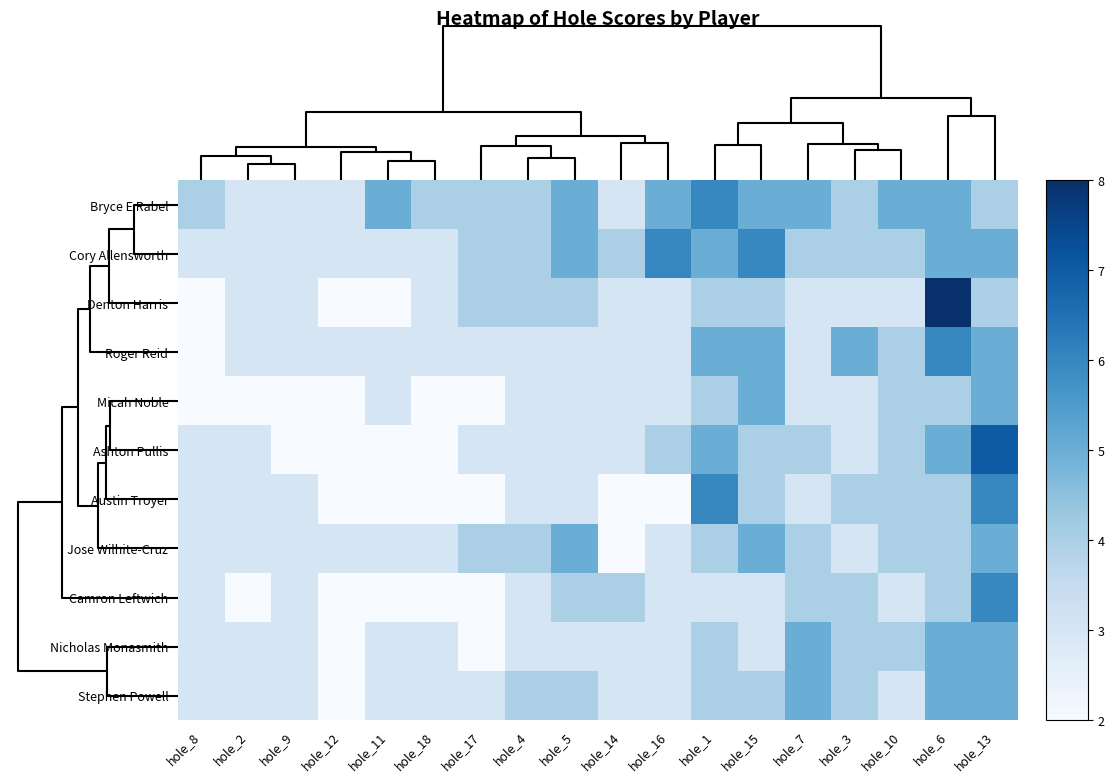

Reading left to right, extract all data points from this chart.

Bryce E Rabel: hole_8=4	hole_2=3	hole_9=3	hole_12=3	hole_11=5	hole_18=4	hole_17=4	hole_4=4	hole_5=5	hole_14=3	hole_16=5	hole_1=6	hole_15=5	hole_7=5	hole_3=4	hole_10=5	hole_6=5	hole_13=4
Cory Allensworth: hole_8=3	hole_2=3	hole_9=3	hole_12=3	hole_11=3	hole_18=3	hole_17=4	hole_4=4	hole_5=5	hole_14=4	hole_16=6	hole_1=5	hole_15=6	hole_7=4	hole_3=4	hole_10=4	hole_6=5	hole_13=5
Denton Harris: hole_8=2	hole_2=3	hole_9=3	hole_12=2	hole_11=2	hole_18=3	hole_17=4	hole_4=4	hole_5=4	hole_14=3	hole_16=3	hole_1=4	hole_15=4	hole_7=3	hole_3=3	hole_10=3	hole_6=8	hole_13=4
Roger Reid: hole_8=2	hole_2=3	hole_9=3	hole_12=3	hole_11=3	hole_18=3	hole_17=3	hole_4=3	hole_5=3	hole_14=3	hole_16=3	hole_1=5	hole_15=5	hole_7=3	hole_3=5	hole_10=4	hole_6=6	hole_13=5
Micah Noble: hole_8=2	hole_2=2	hole_9=2	hole_12=2	hole_11=3	hole_18=2	hole_17=2	hole_4=3	hole_5=3	hole_14=3	hole_16=3	hole_1=4	hole_15=5	hole_7=3	hole_3=3	hole_10=4	hole_6=4	hole_13=5
Ashton Pullis: hole_8=3	hole_2=3	hole_9=2	hole_12=2	hole_11=2	hole_18=2	hole_17=3	hole_4=3	hole_5=3	hole_14=3	hole_16=4	hole_1=5	hole_15=4	hole_7=4	hole_3=3	hole_10=4	hole_6=5	hole_13=7
Austin Troyer: hole_8=3	hole_2=3	hole_9=3	hole_12=2	hole_11=2	hole_18=2	hole_17=2	hole_4=3	hole_5=3	hole_14=2	hole_16=2	hole_1=6	hole_15=4	hole_7=3	hole_3=4	hole_10=4	hole_6=4	hole_13=6
Jose Wilhite-Cruz: hole_8=3	hole_2=3	hole_9=3	hole_12=3	hole_11=3	hole_18=3	hole_17=4	hole_4=4	hole_5=5	hole_14=2	hole_16=3	hole_1=4	hole_15=5	hole_7=4	hole_3=3	hole_10=4	hole_6=4	hole_13=5
Camron Leftwich: hole_8=3	hole_2=2	hole_9=3	hole_12=2	hole_11=2	hole_18=2	hole_17=2	hole_4=3	hole_5=4	hole_14=4	hole_16=3	hole_1=3	hole_15=3	hole_7=4	hole_3=4	hole_10=3	hole_6=4	hole_13=6
Nicholas Monasmith: hole_8=3	hole_2=3	hole_9=3	hole_12=2	hole_11=3	hole_18=3	hole_17=2	hole_4=3	hole_5=3	hole_14=3	hole_16=3	hole_1=4	hole_15=3	hole_7=5	hole_3=4	hole_10=4	hole_6=5	hole_13=5
Stephen Powell: hole_8=3	hole_2=3	hole_9=3	hole_12=2	hole_11=3	hole_18=3	hole_17=3	hole_4=4	hole_5=4	hole_14=3	hole_16=3	hole_1=4	hole_15=4	hole_7=5	hole_3=4	hole_10=3	hole_6=5	hole_13=5